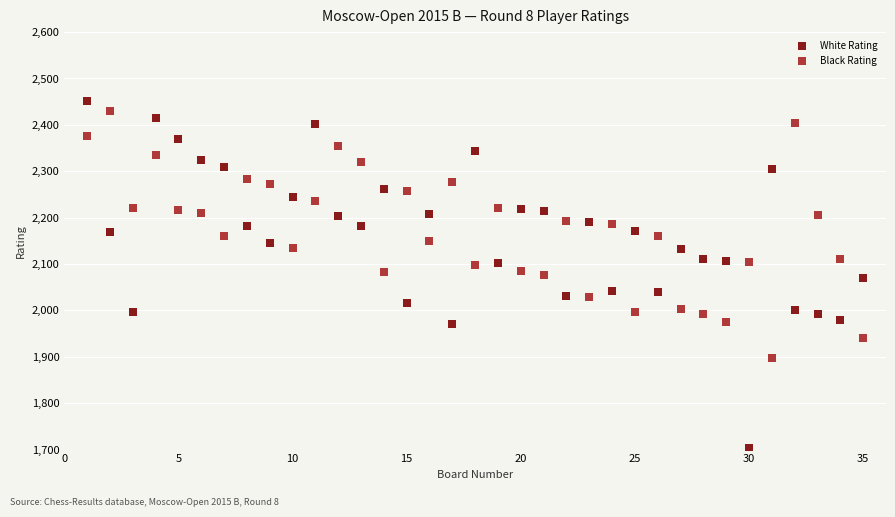

Which series contains the highest Y value?

White Rating